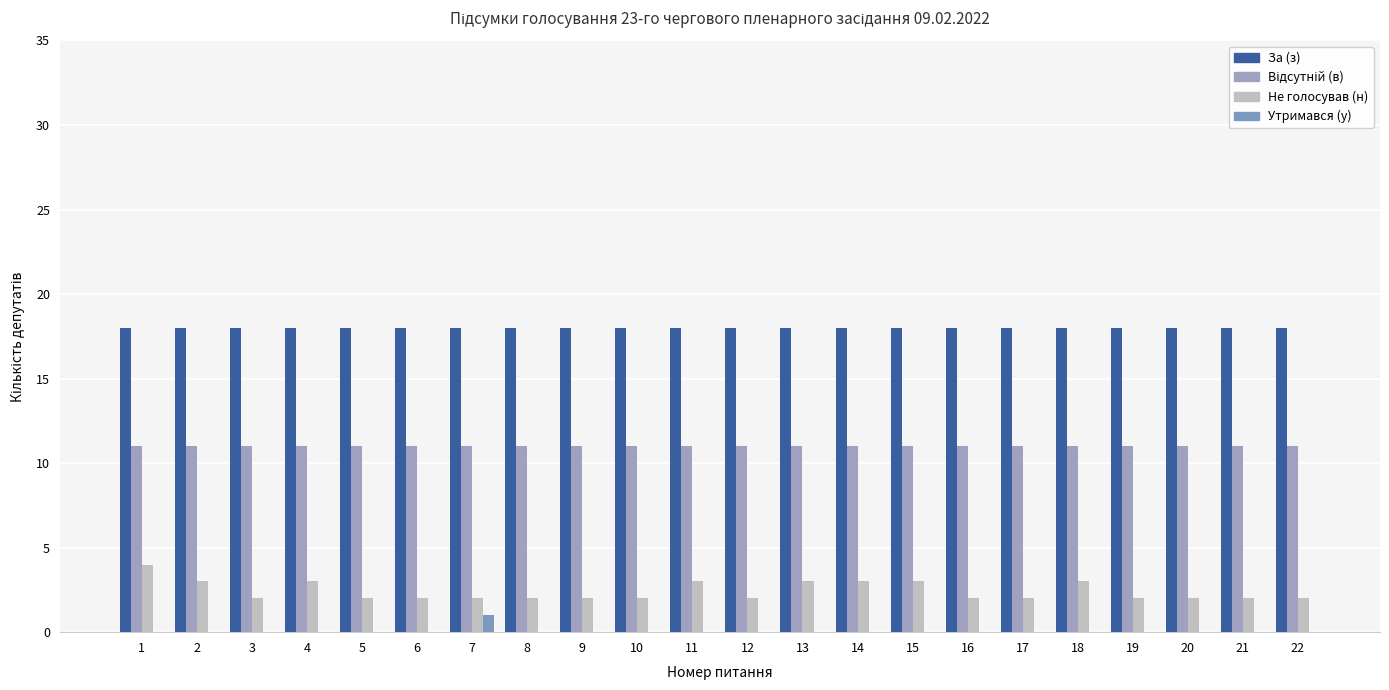

Reading left to right, extract all data points from this chart.

За (з): 1=18	2=18	3=18	4=18	5=18	6=18	7=18	8=18	9=18	10=18	11=18	12=18	13=18	14=18	15=18	16=18	17=18	18=18	19=18	20=18	21=18	22=18
Відсутній (в): 1=11	2=11	3=11	4=11	5=11	6=11	7=11	8=11	9=11	10=11	11=11	12=11	13=11	14=11	15=11	16=11	17=11	18=11	19=11	20=11	21=11	22=11
Не голосував (н): 1=4	2=3	3=2	4=3	5=2	6=2	7=2	8=2	9=2	10=2	11=3	12=2	13=3	14=3	15=3	16=2	17=2	18=3	19=2	20=2	21=2	22=2
Утримався (у): 1=0	2=0	3=0	4=0	5=0	6=0	7=1	8=0	9=0	10=0	11=0	12=0	13=0	14=0	15=0	16=0	17=0	18=0	19=0	20=0	21=0	22=0